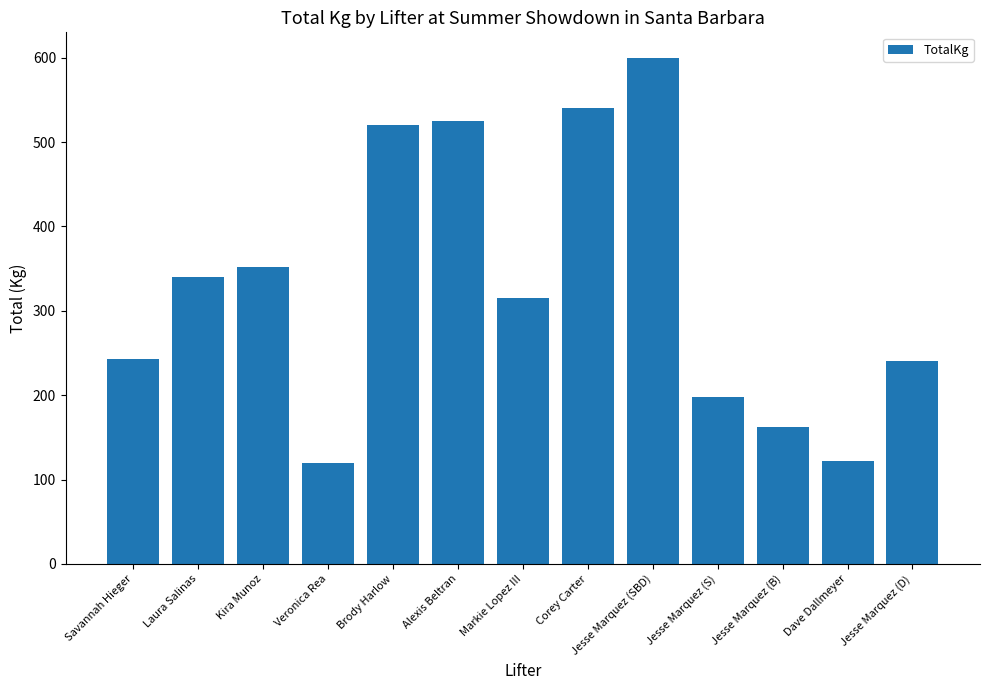

What is the difference between the values at Jesse Marquez (S) and Brody Harlow?

322.5